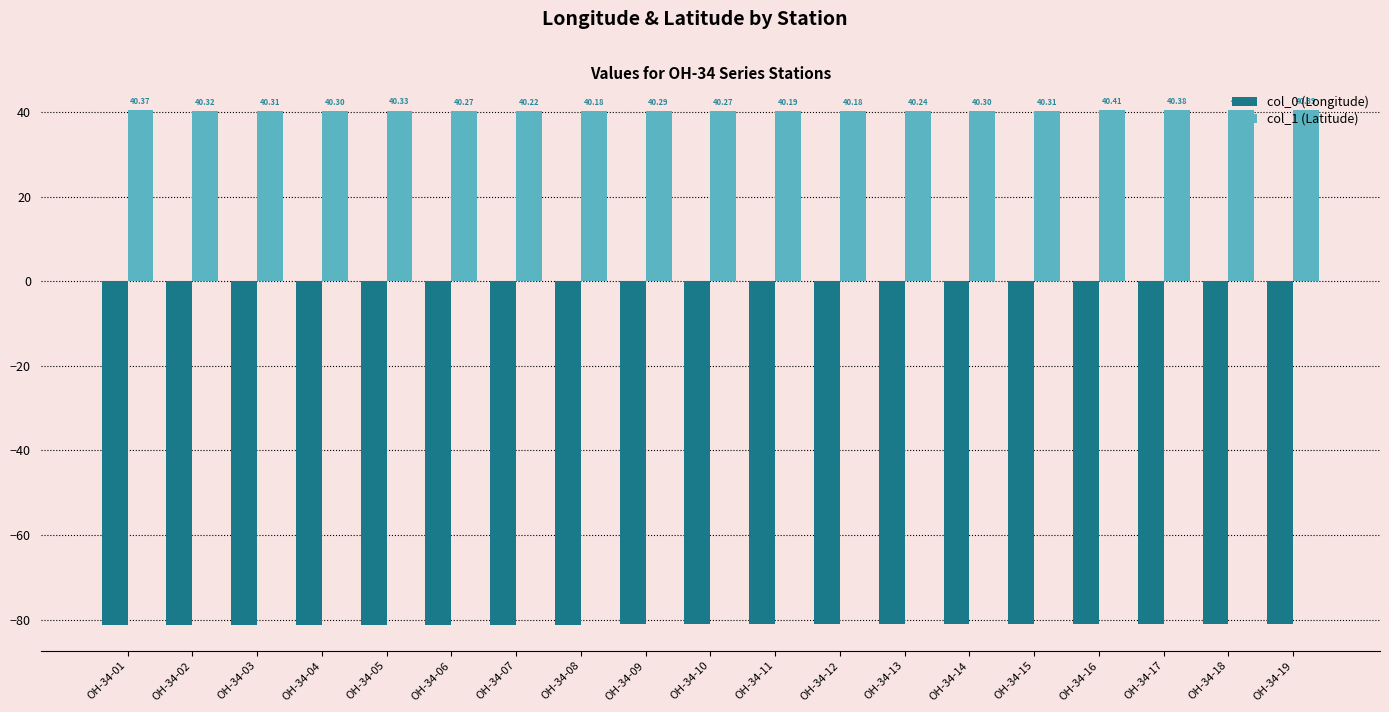

Which series has the widest spread of values?

col_0 (Longitude)